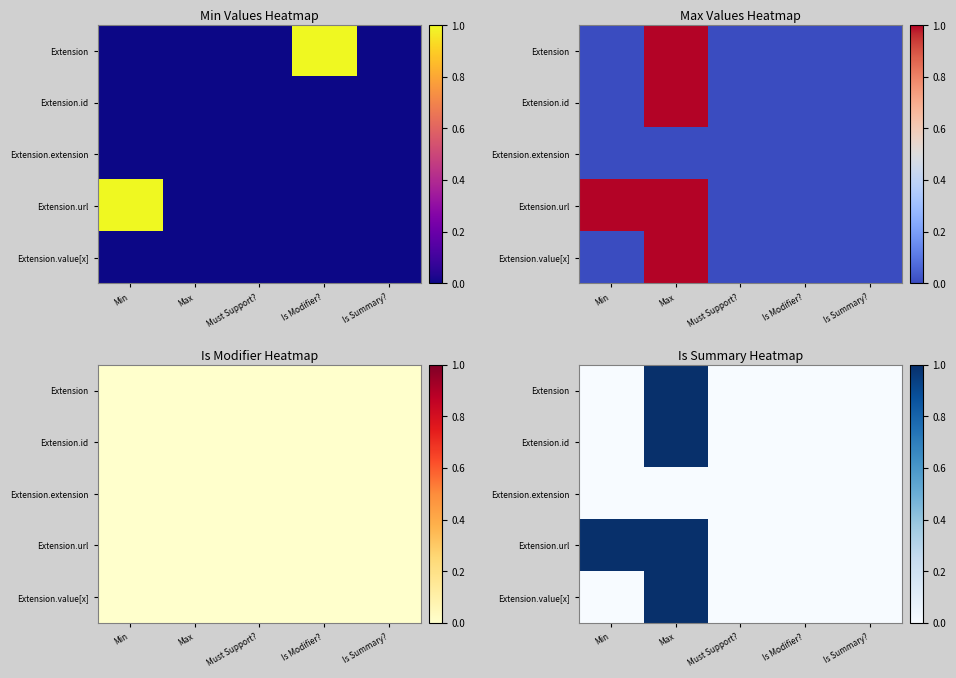

How many data points does each series have?

5